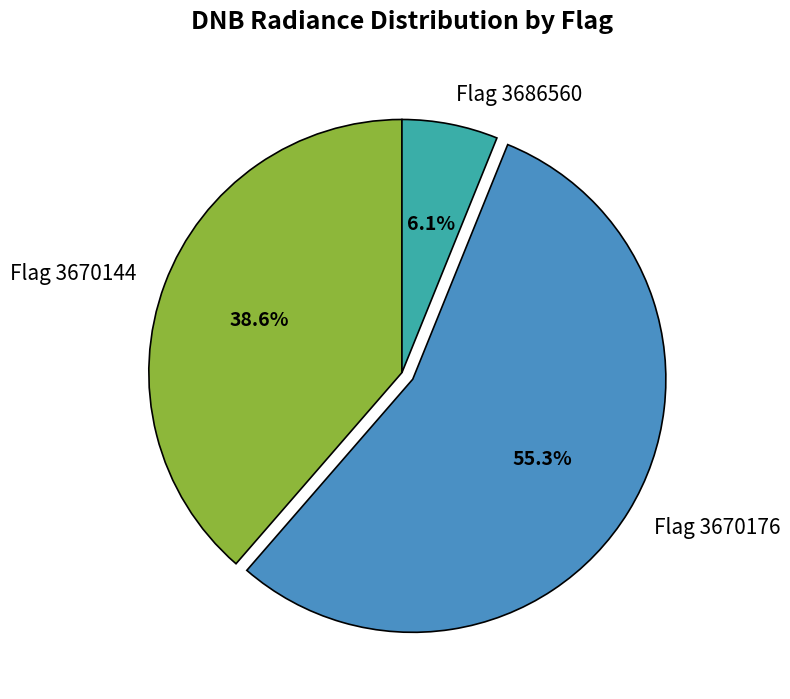

Which has a higher value, Flag 3670144 or Flag 3670176?

Flag 3670176